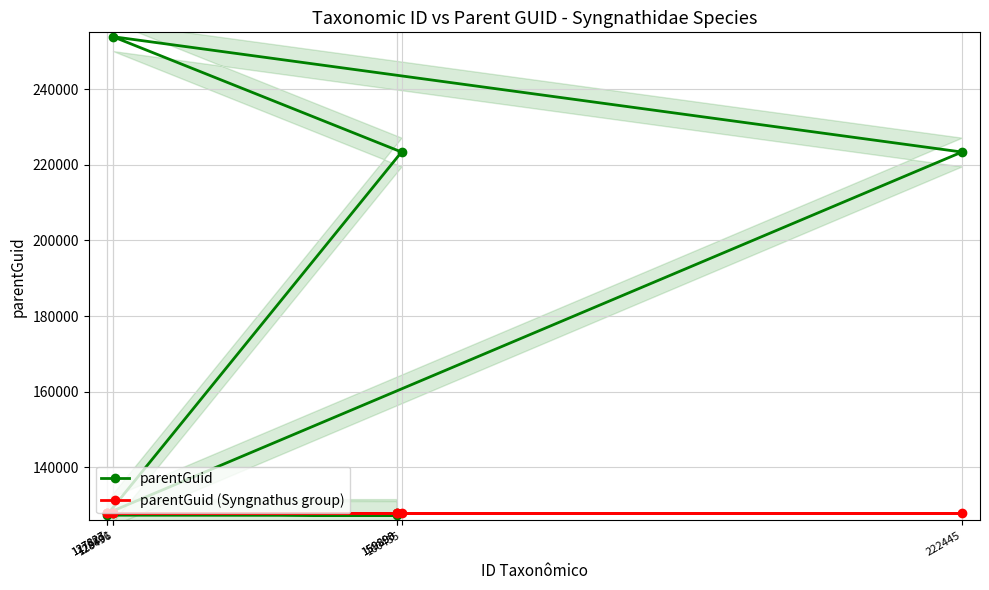

Reading left to right, extract all data points from this chart.

parentGuid: 127827=127829	222445=223361	128496=253850	160435=223361	127823=127373	159893=127305	128501=127829	159890=127829
parentGuid (Syngnathus group): 127827=127829	222445=127829	128496=127829	160435=127829	127823=127829	159893=127829	128501=127829	159890=127829